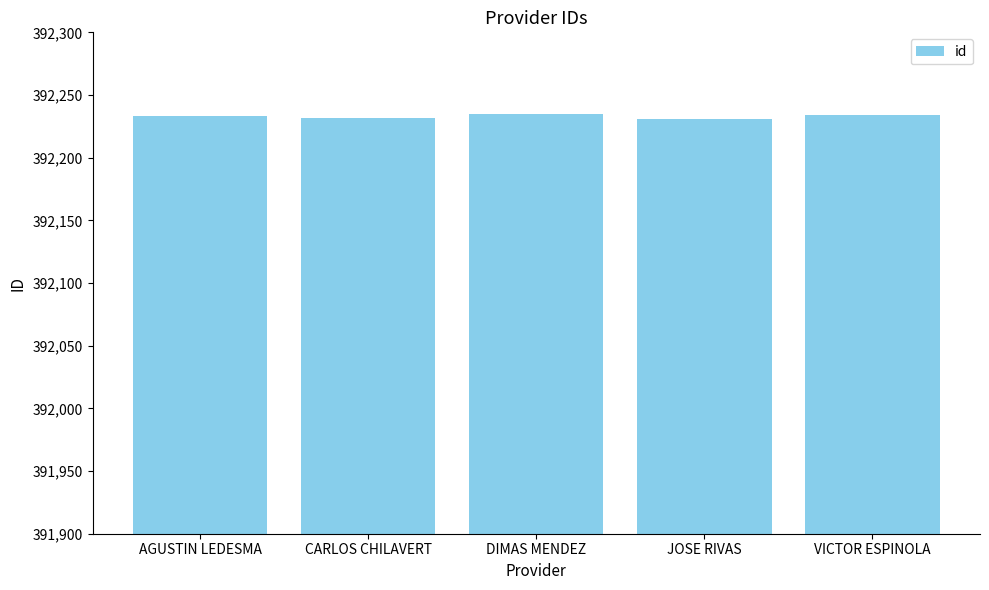

What is the greatest value displayed?

392235